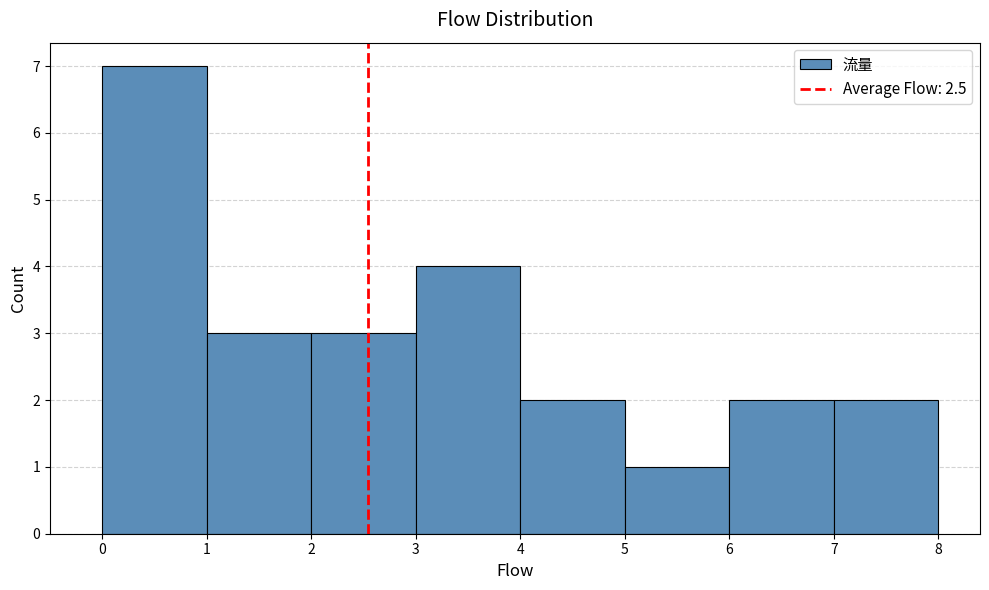

Over which range of the x-axis is the bar tallest?

0 to 1